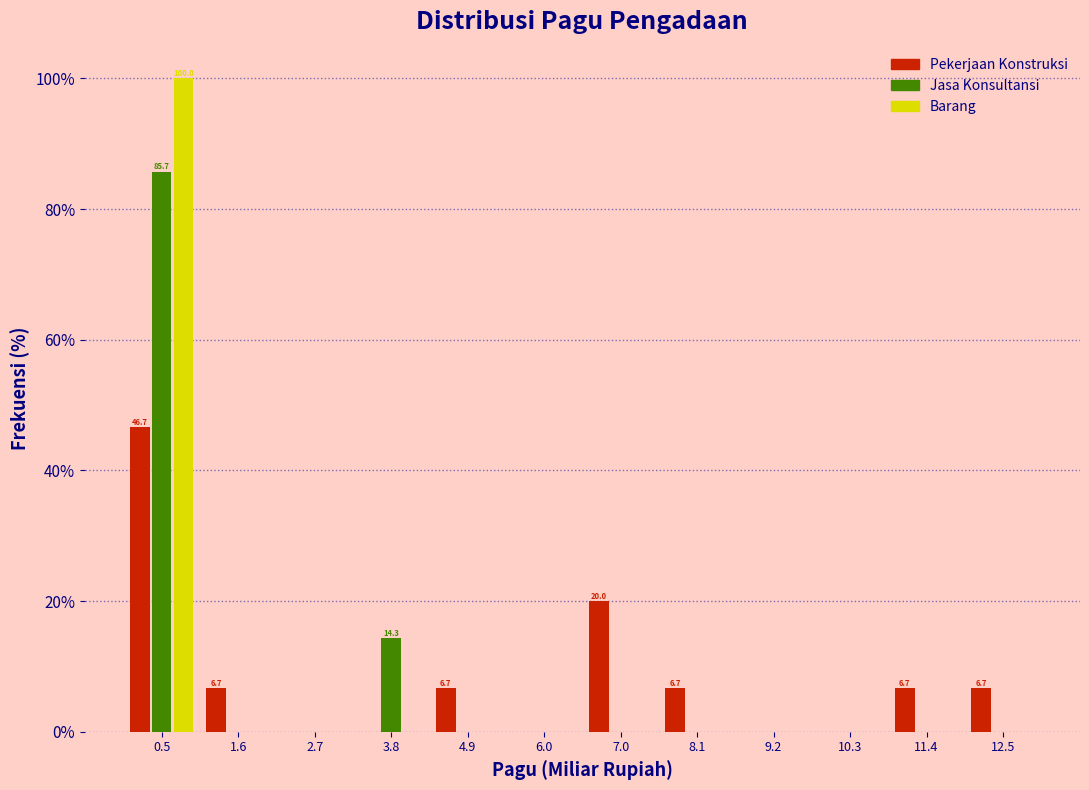

What is the maximum value shown in the chart?

100.0